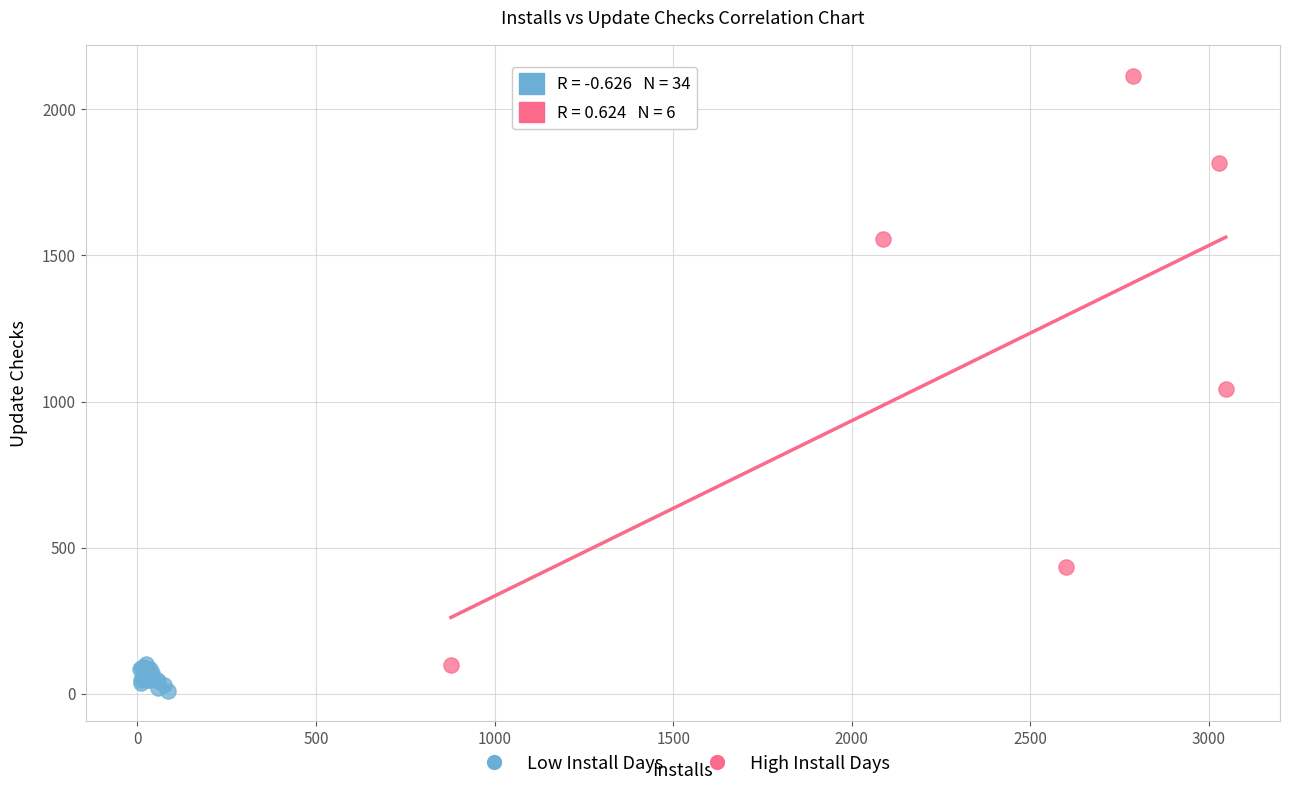

What are all the series names shown in the legend?

Low Install Days, High Install Days